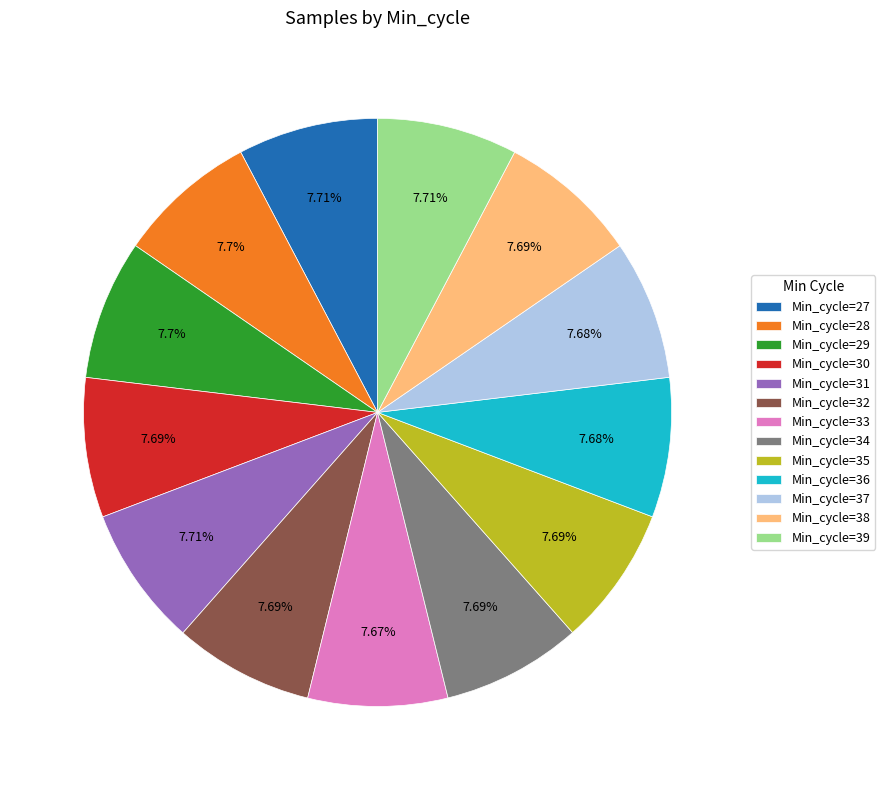

Does any single category account for the majority?

No